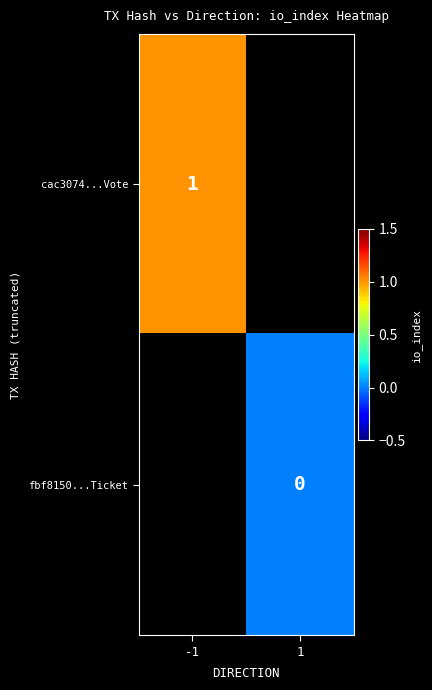

The value of cac3074...Vote at -1 is 2. True or false?

False